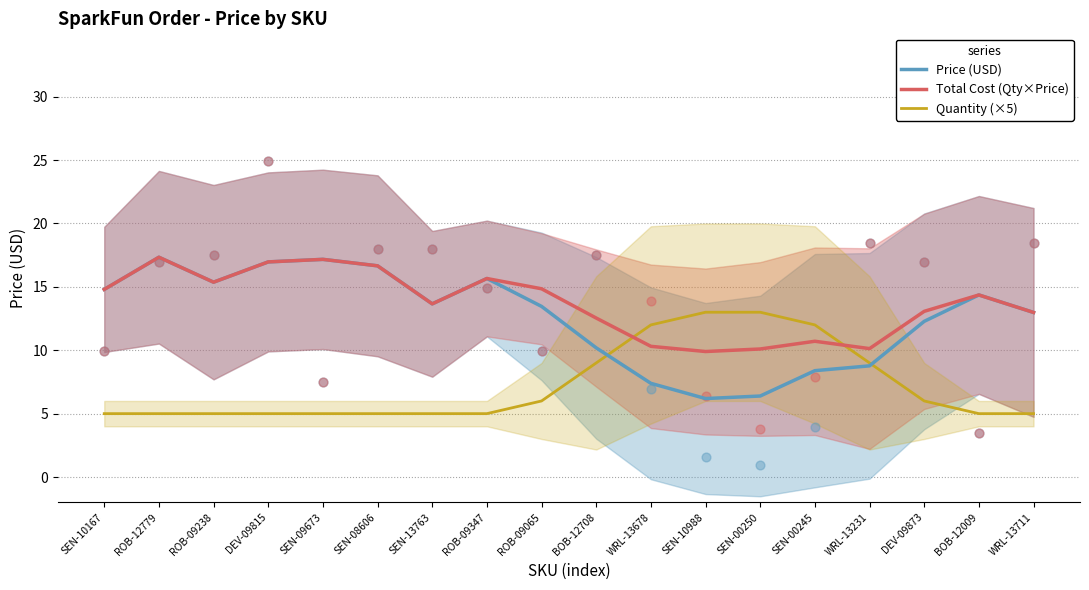

Which series has the largest total across all categories?

Total Cost (Qty×Price)